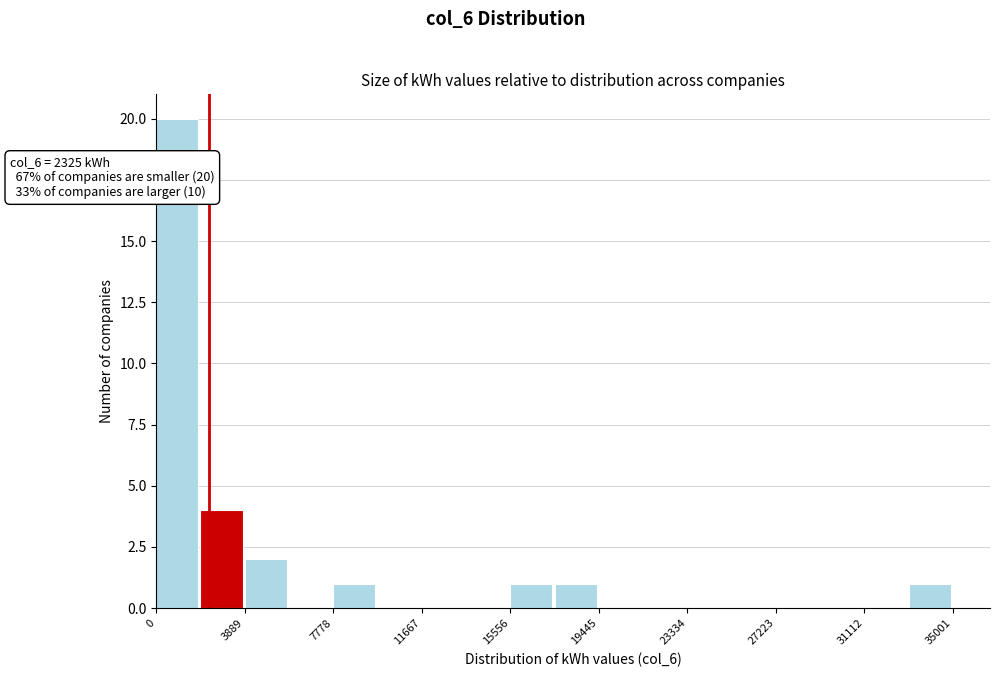

Read against the x-axis, roughly where is the centre of the tallest bar?

1000